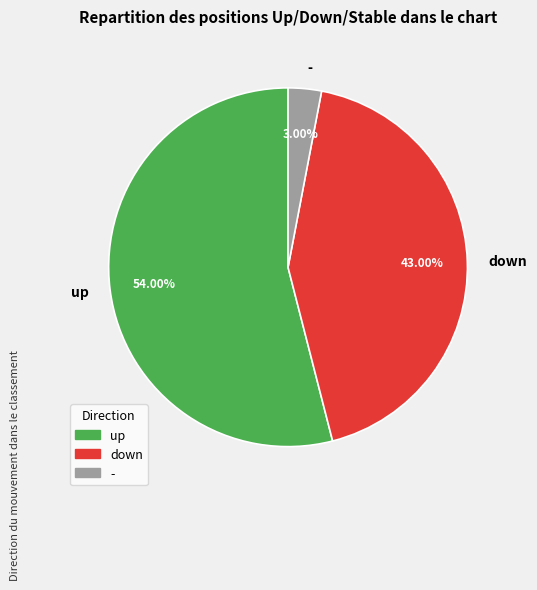

Between - and up, which is larger?

up